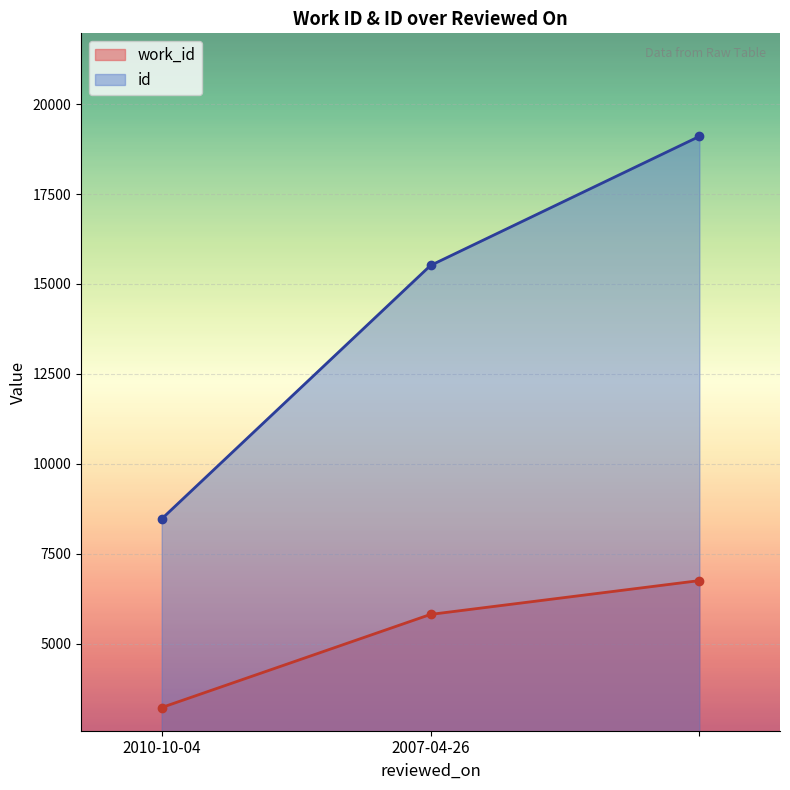

At which label is work_id closest to 4988?

2007-04-26